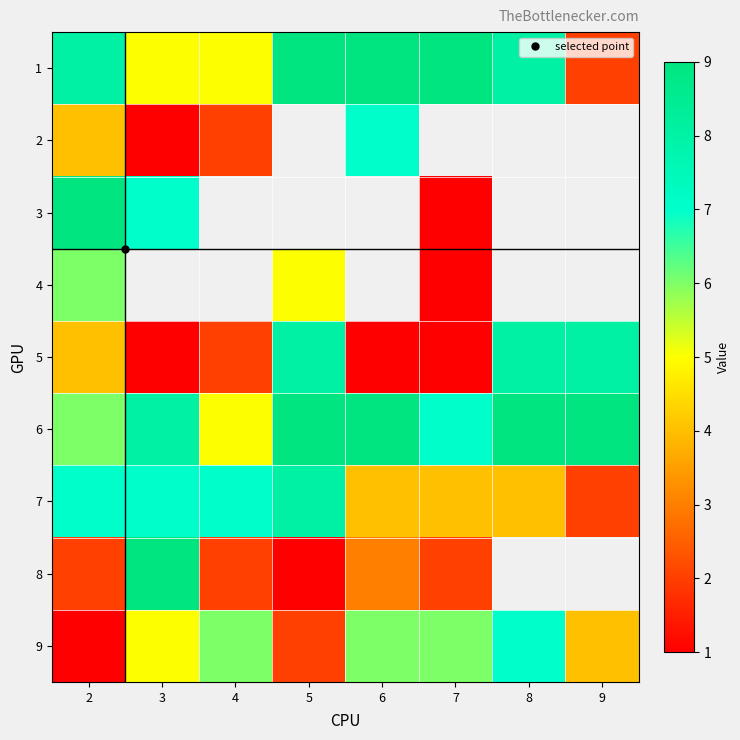

Is it true that 6 equals 5.8 at 9?

False